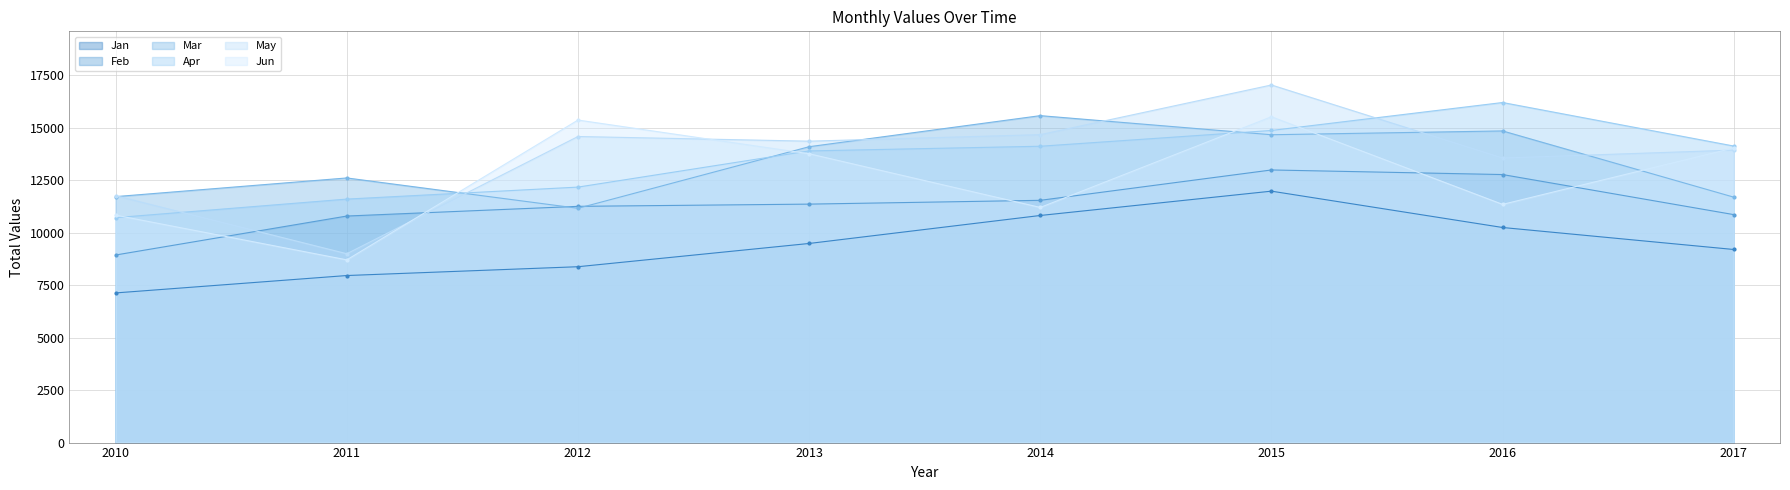

Which series has the largest total across all categories?

May